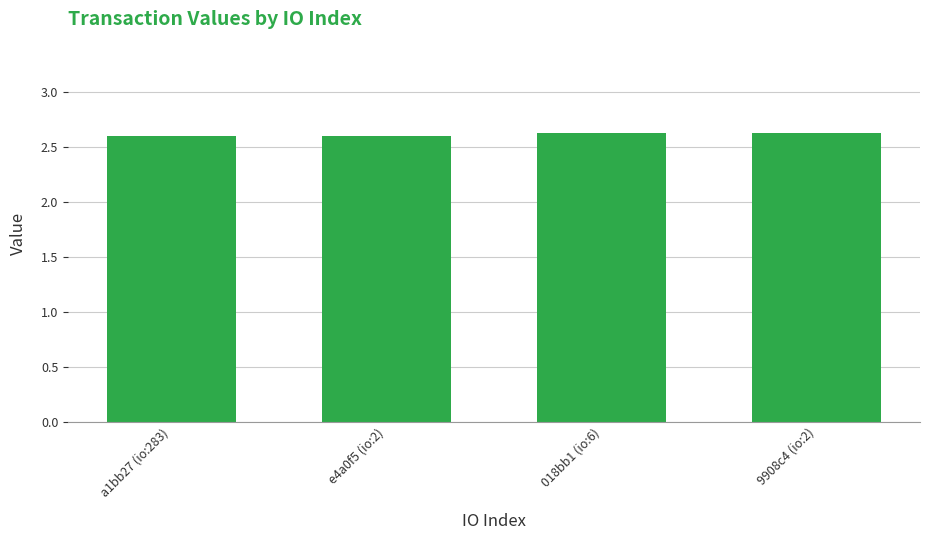

Approximately how many times larger is the value at 018bb1 (io:6) compared to e4a0f5 (io:2)?

1.0